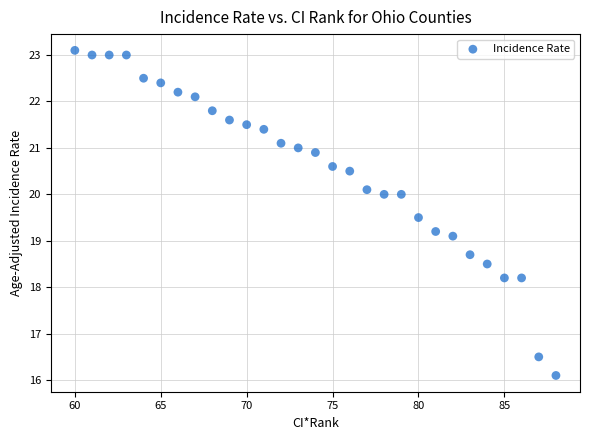

What is the range of Y values (max minus min)?

7.0